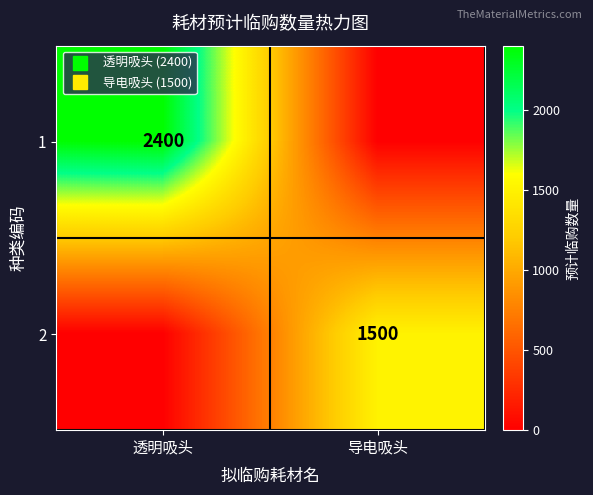

Which series has the largest range (max minus min)?

1